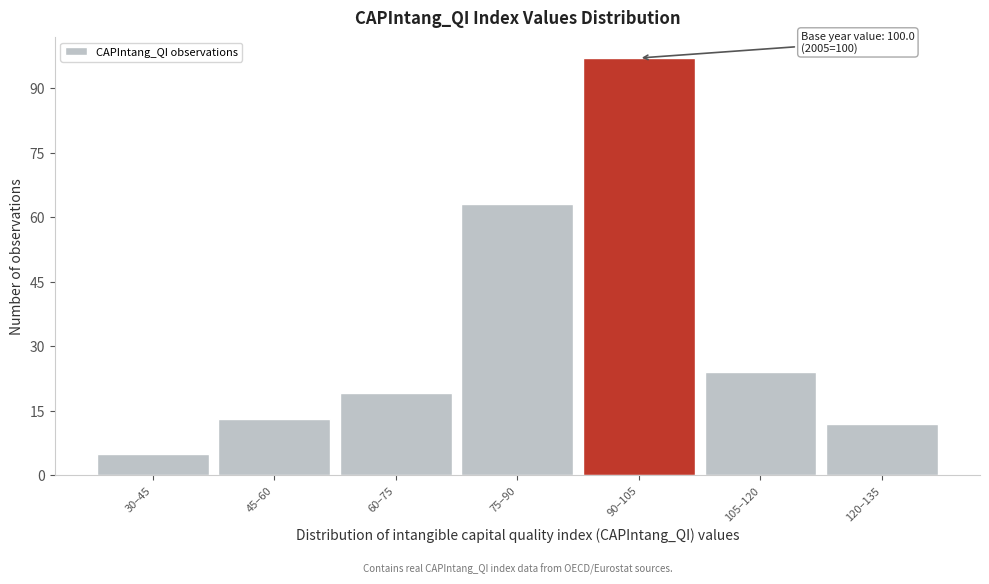

Reading left to right, what are all the values shown in this chart?

30–45=5	45–60=13	60–75=19	75–90=63	90–105=97	105–120=24	120–135=12